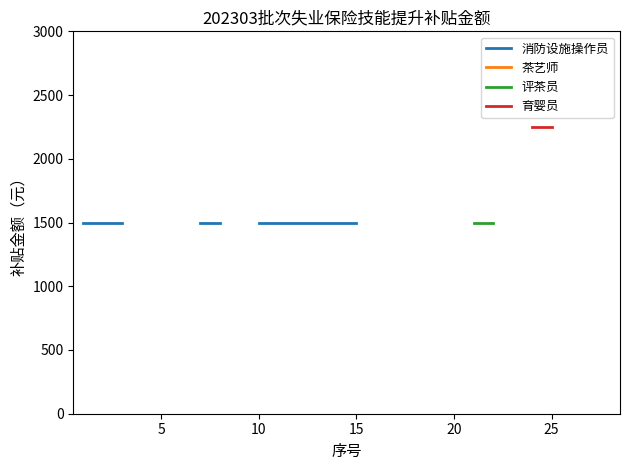

True or false: 消防设施操作员 and 茶艺师 intersect in this chart.

False